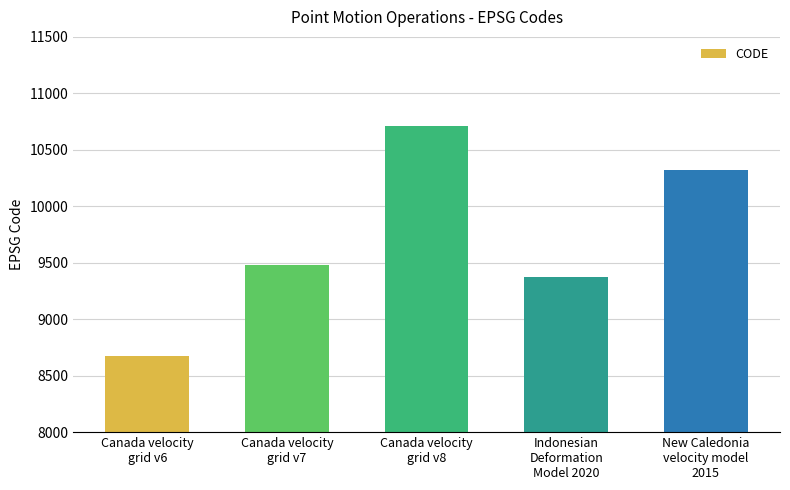

What is the difference between the second highest and minimum values?

1647